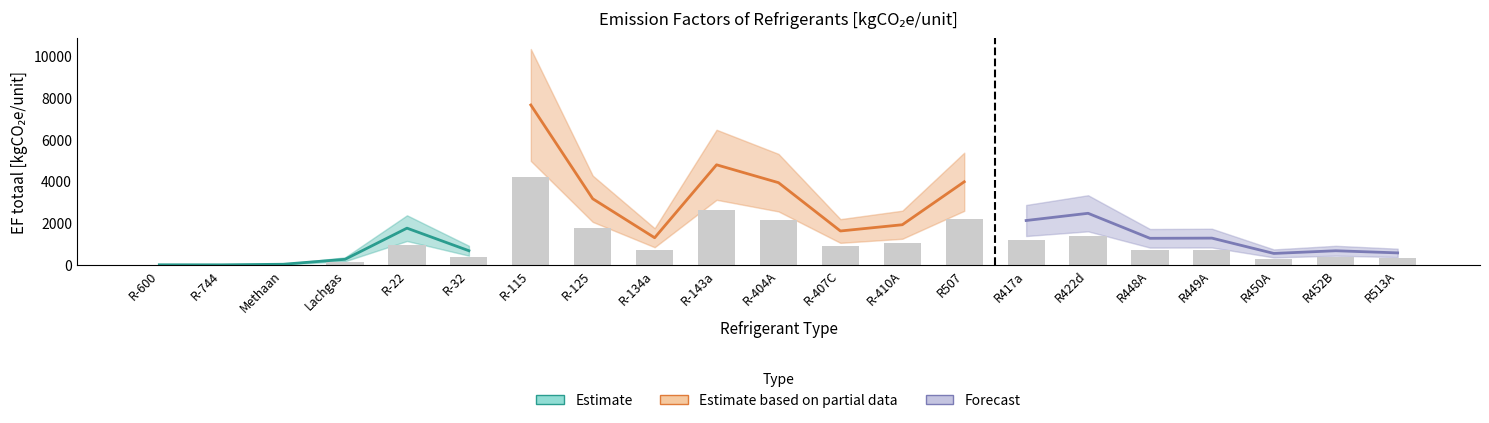

What is the ratio of the value at R-125 to the value at R-410A?

1.6